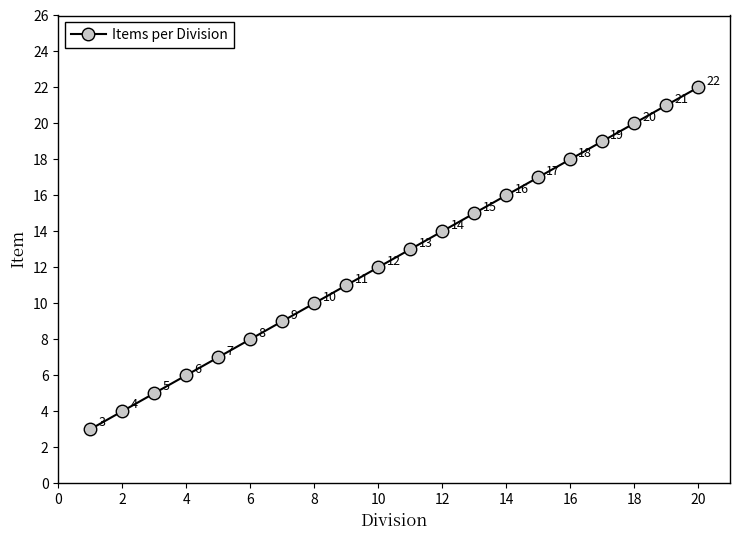

Reading left to right, extract all data points from this chart.

3	4	5	6	7	8	9	10	11	12	13	14	15	16	17	18	19	20	21	22